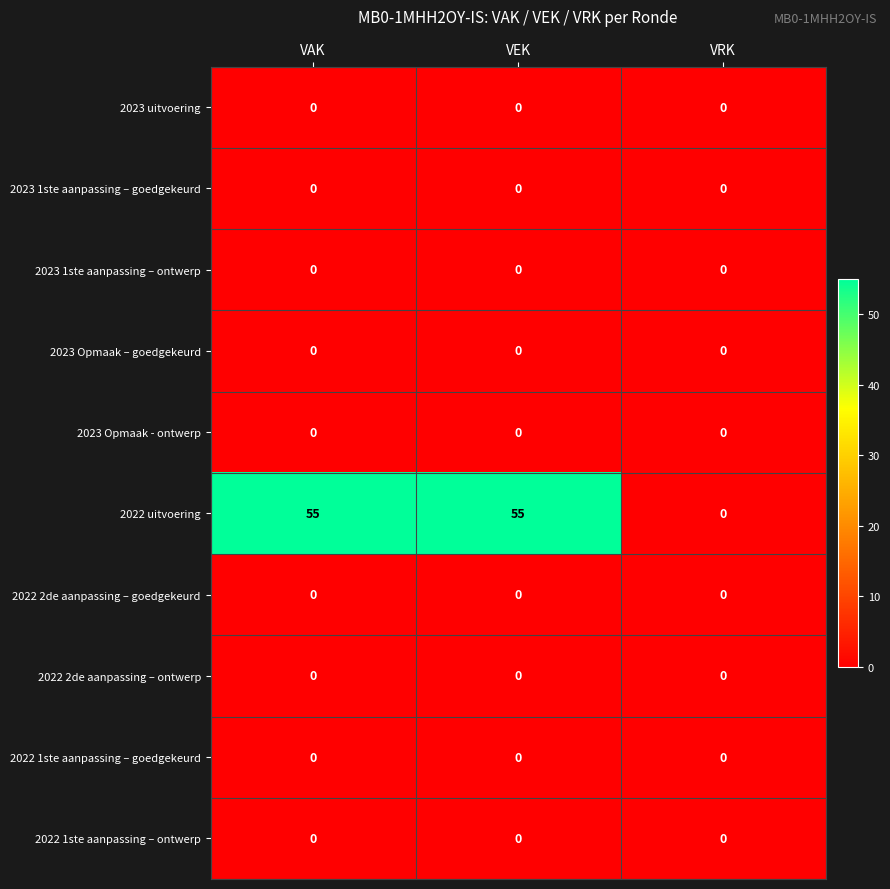

How many series are shown in this chart?

10